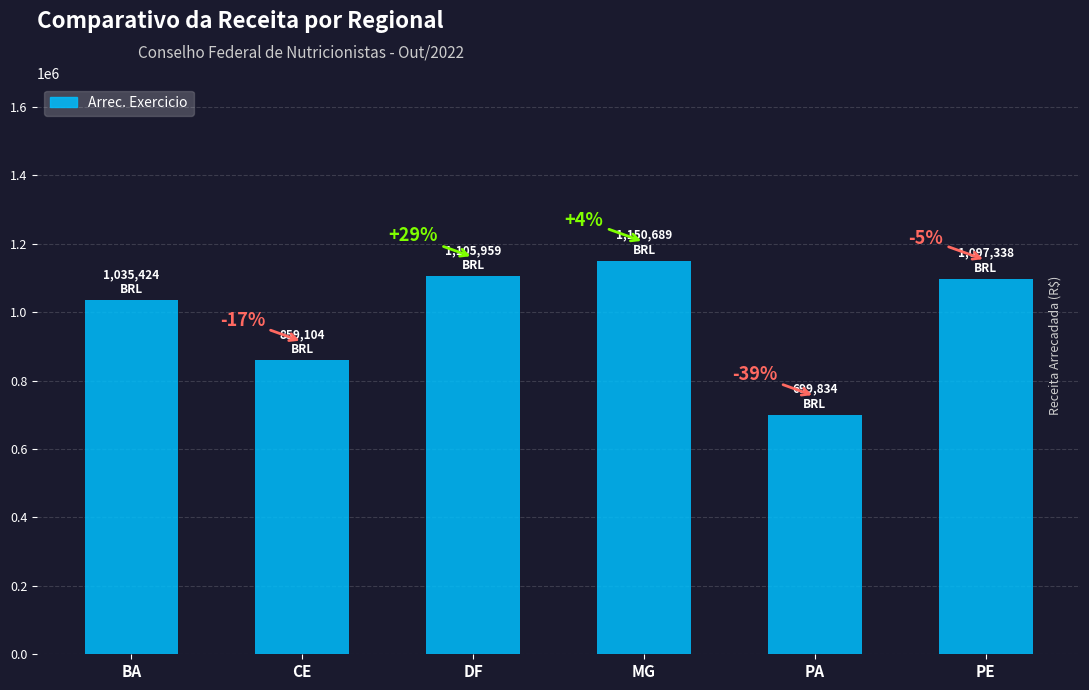

Are the bars horizontal?

No